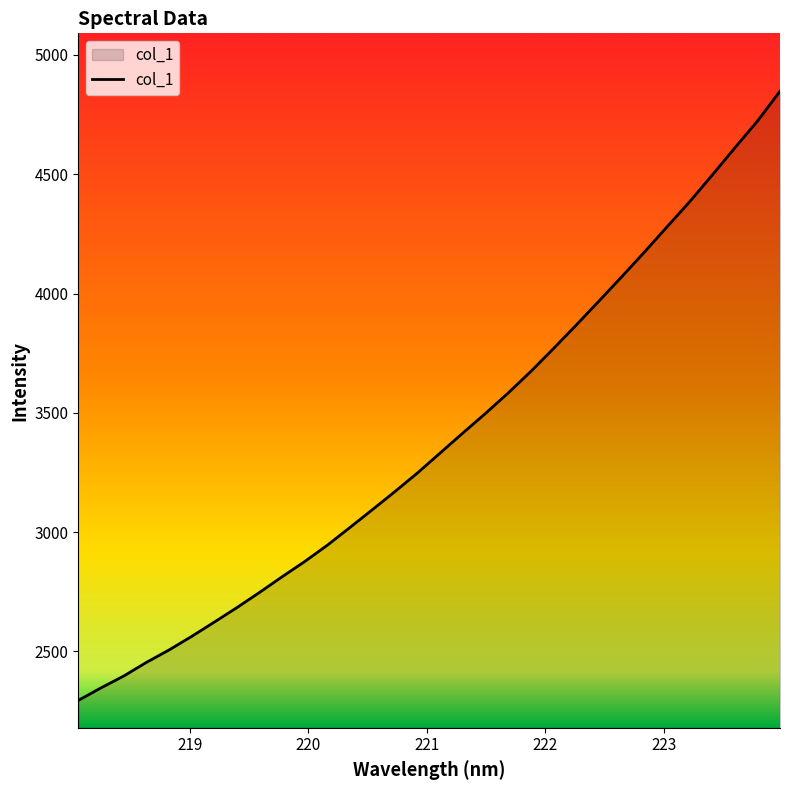

What is the smallest value displayed?

2294.8